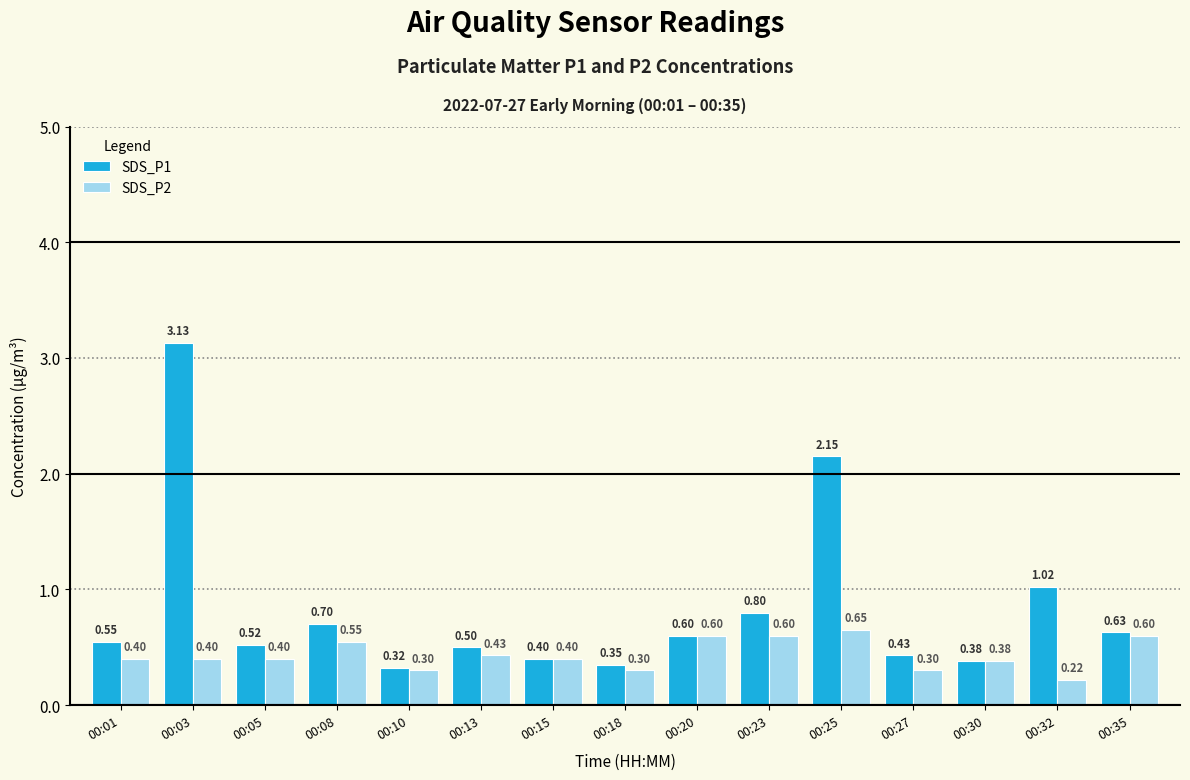

Which series has the widest spread of values?

SDS_P1